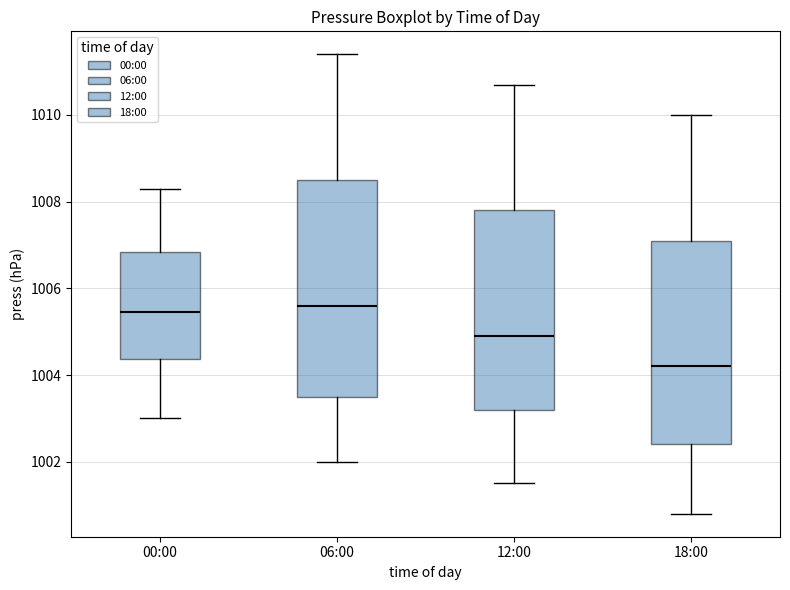

Where is the upper edge of the box for 00:00 on the y-axis? The values are not printed on the chart, so give them approximately, as read against the axis.

1006.8